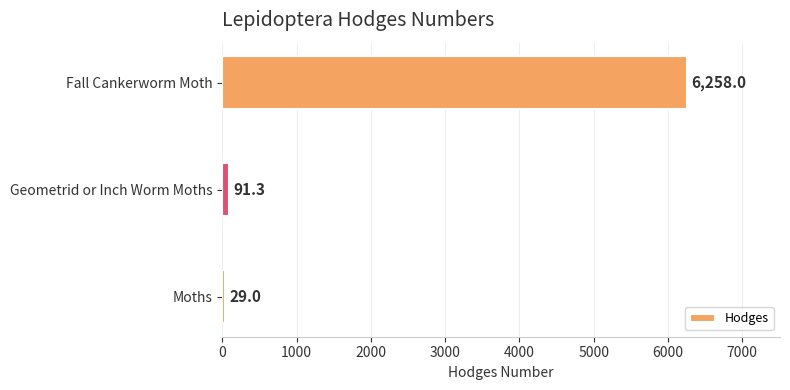

What value does the data have at Geometrid or Inch Worm Moths?

91.3